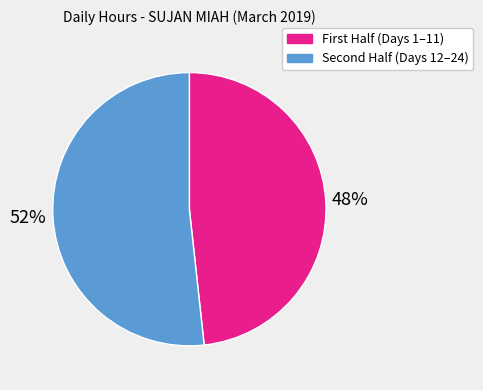

What is the majority slice?

Second Half (Days 12–24)